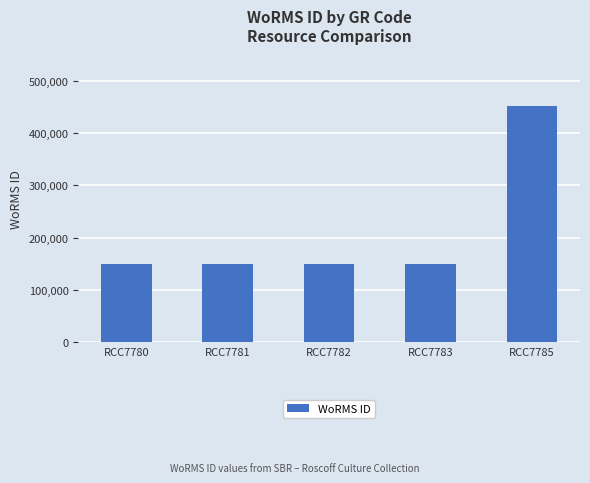

Reading left to right, list all the values displayed in this chart.

149538	149538	149538	149538	450619